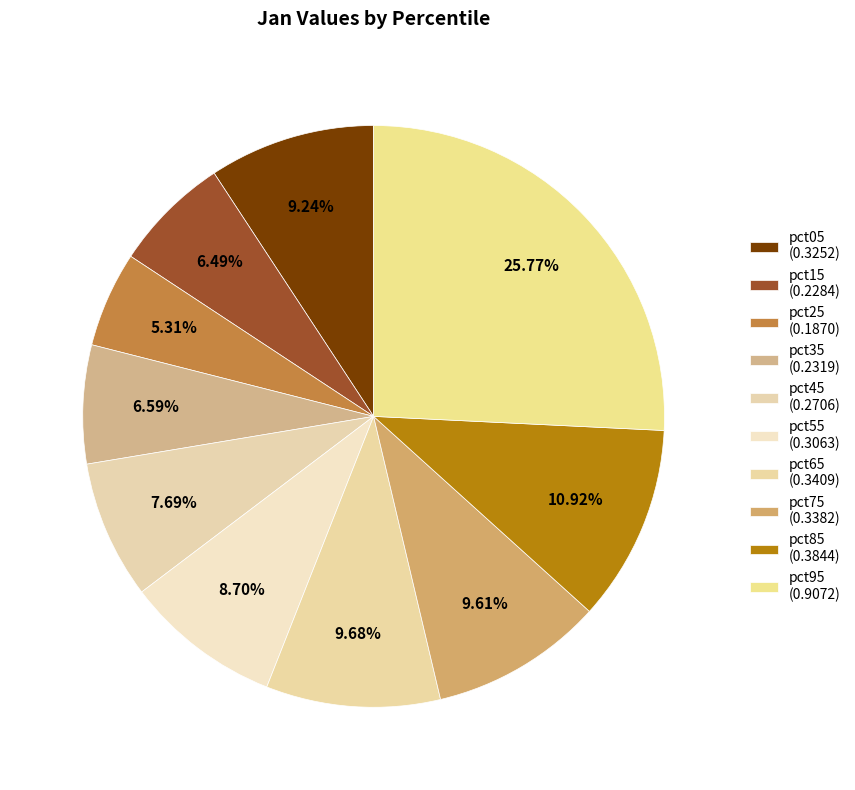

Do pct75 and pct15 together represent more than half of the pie?

No